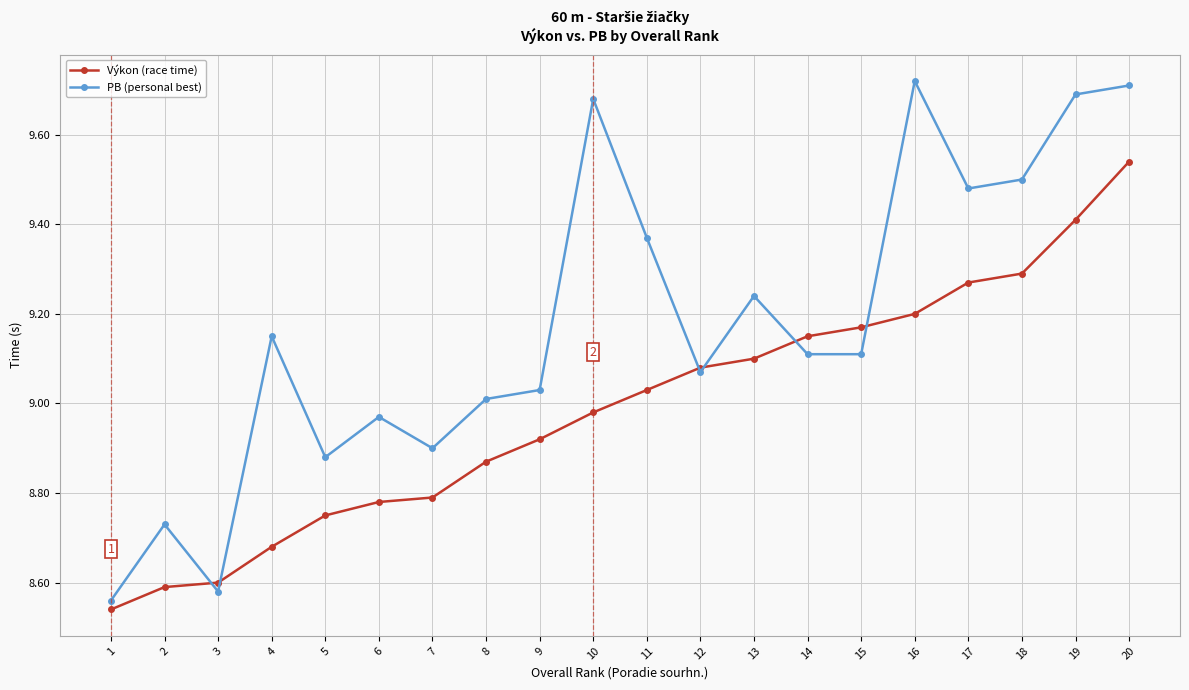

Where is the first local minimum for PB (personal best)?

3